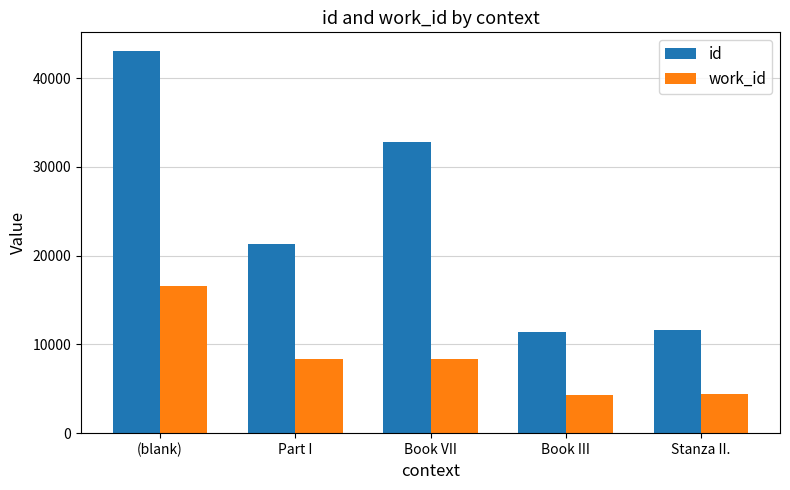

What is the sum of the id values at Book III and Part I?

32697